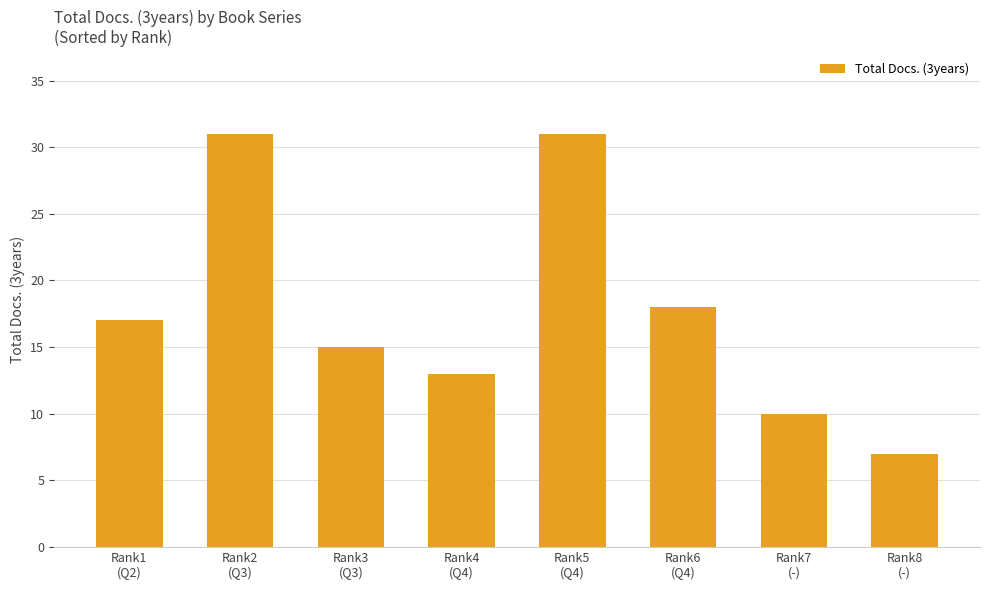

How many bars are there in total?

8